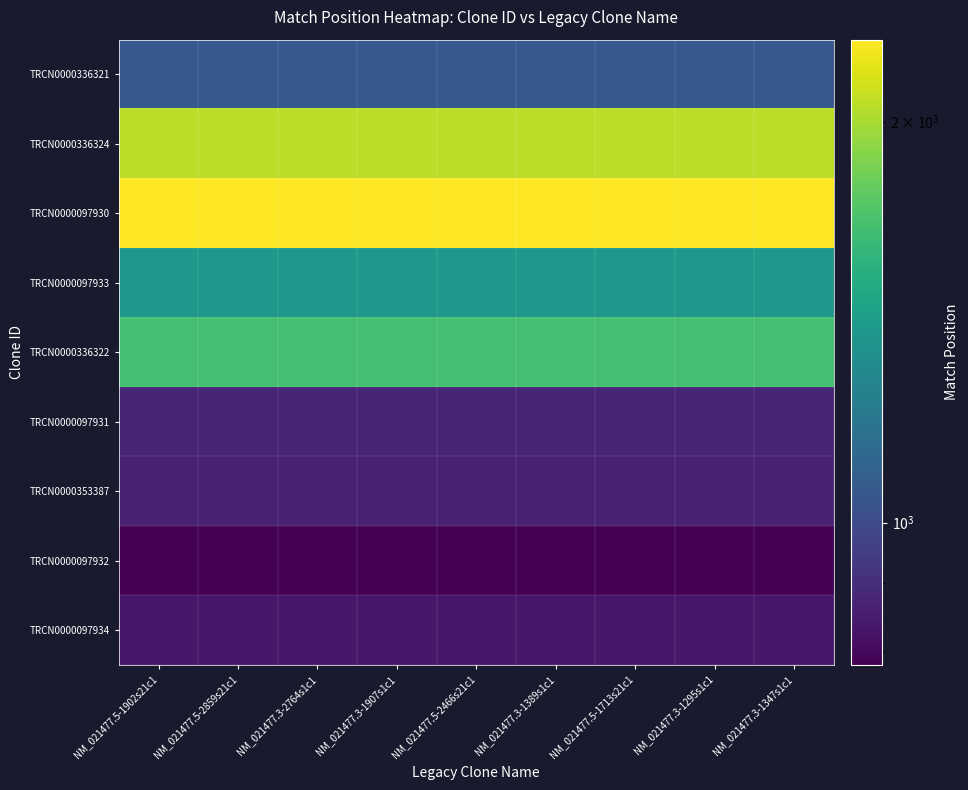

Rank the series at NM_021477.5-2466s21c1 from lowest to highest value.

TRCN0000097932, TRCN0000097934, TRCN0000353387, TRCN0000097931, TRCN0000336321, TRCN0000097933, TRCN0000336322, TRCN0000336324, TRCN0000097930